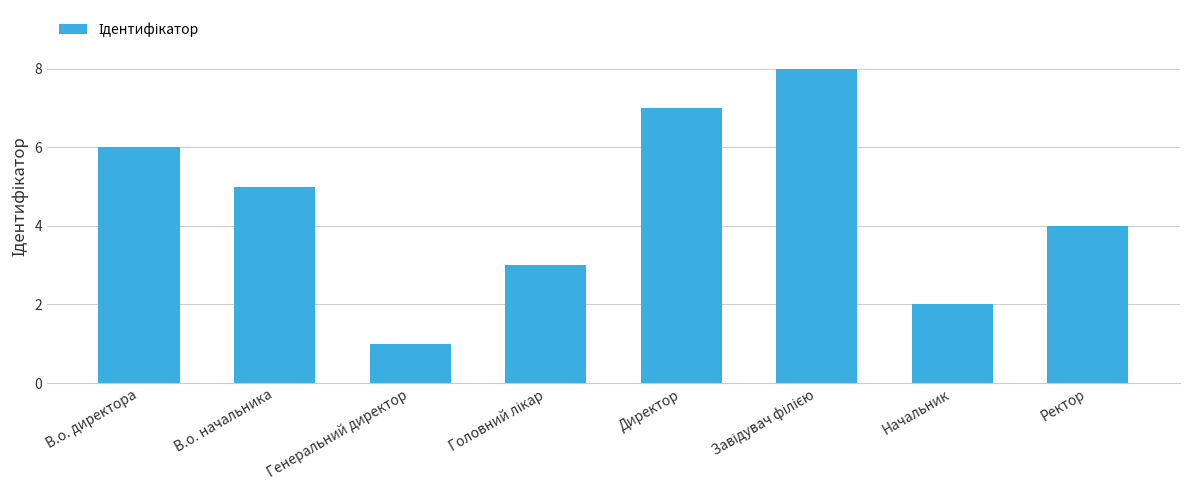

How many bars are there in total?

8